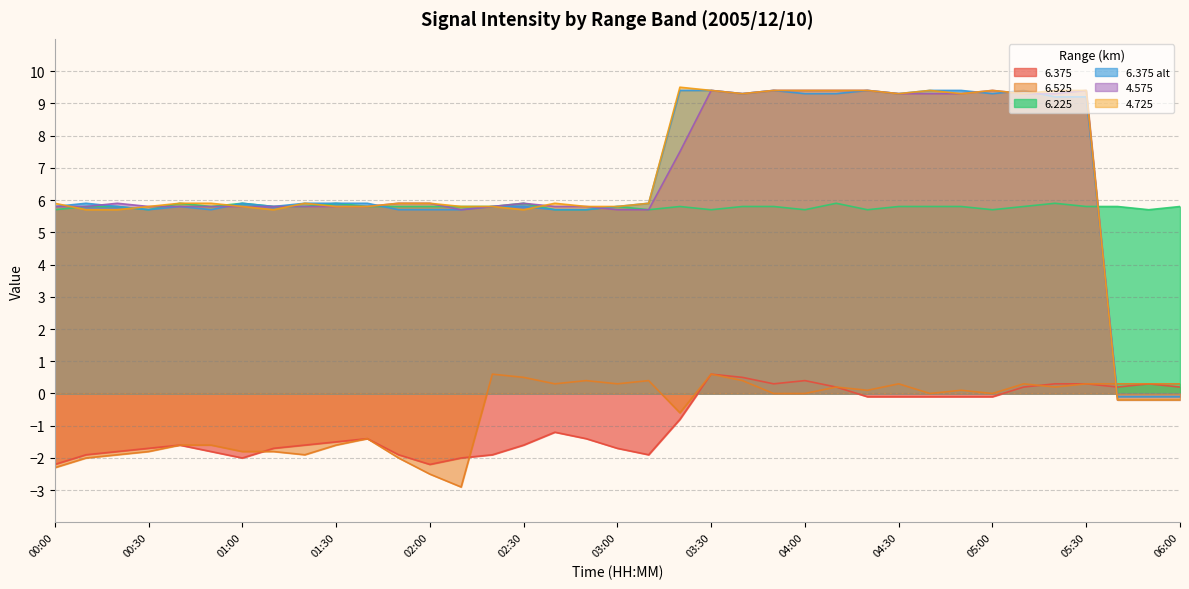

Which label corresponds to the smallest value in the chart?

02:10